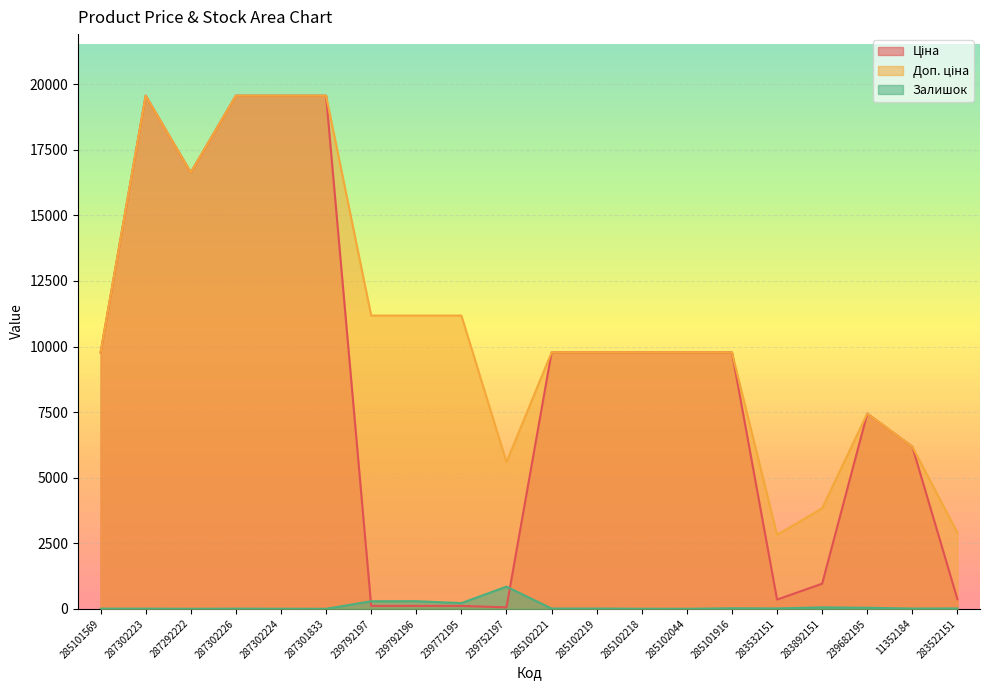

Reading left to right, what are all the values shown in this chart?

Ціна: 285101569=9775.5	287302223=19564.9	287292222=16636.8	287302226=19564.9	287302224=19564.9	287301833=19564.9	239792197=111.8	239792196=111.8	239772195=111.8	239752197=55.9	285102221=9775.5	285102219=9775.5	285102218=9775.5	285102044=9775.5	285101916=9775.5	283532151=352.6	283892151=958.4	239682195=7444.6	11352184=6182.6	283522151=362.1
Доп. ціна: 285101569=9775.5	287302223=19564.9	287292222=16636.8	287302226=19564.9	287302224=19564.9	287301833=19564.9	239792197=11182.0	239792196=11182.0	239772195=11182.0	239752197=5591.0	285102221=9775.5	285102219=9775.5	285102218=9775.5	285102044=9775.5	285101916=9775.5	283532151=2821.2	283892151=3833.8	239682195=7444.6	11352184=6182.6	283522151=2896.6
Залишок: 285101569=7.0	287302223=7.0	287292222=1.0	287302226=7.0	287302224=3.0	287301833=0.0	239792197=289.0	239792196=290.0	239772195=218.0	239752197=845.0	285102221=11.0	285102219=11.0	285102218=3.0	285102044=1.0	285101916=21.0	283532151=15.0	283892151=55.0	239682195=40.0	11352184=11.0	283522151=15.0